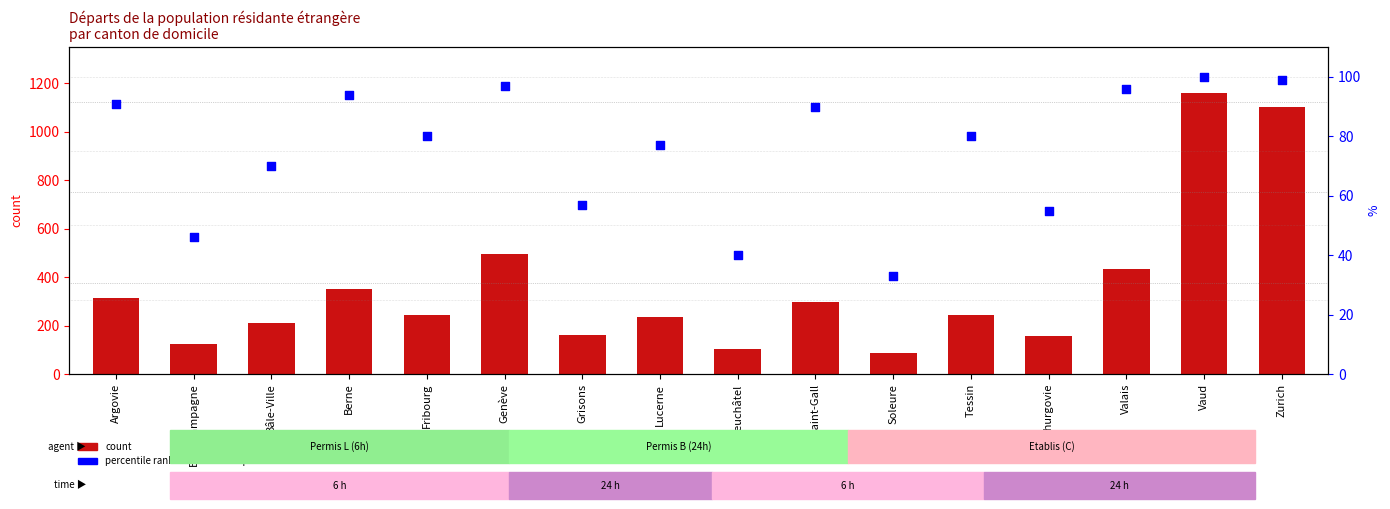

Which series contains the lowest Y value?

percentile rank within the sample